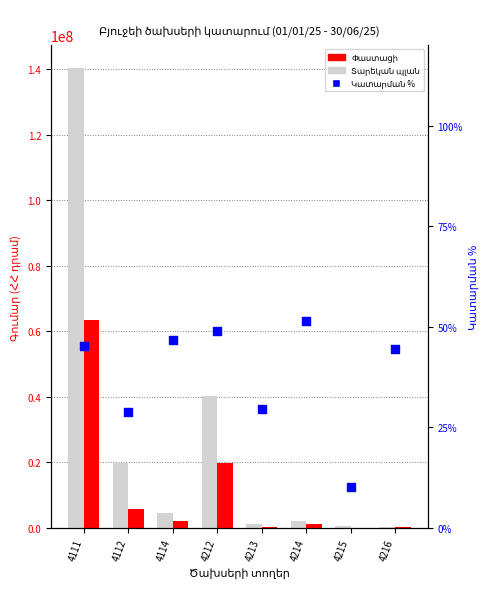

What is the total value across all series at 4114?

6726296.7